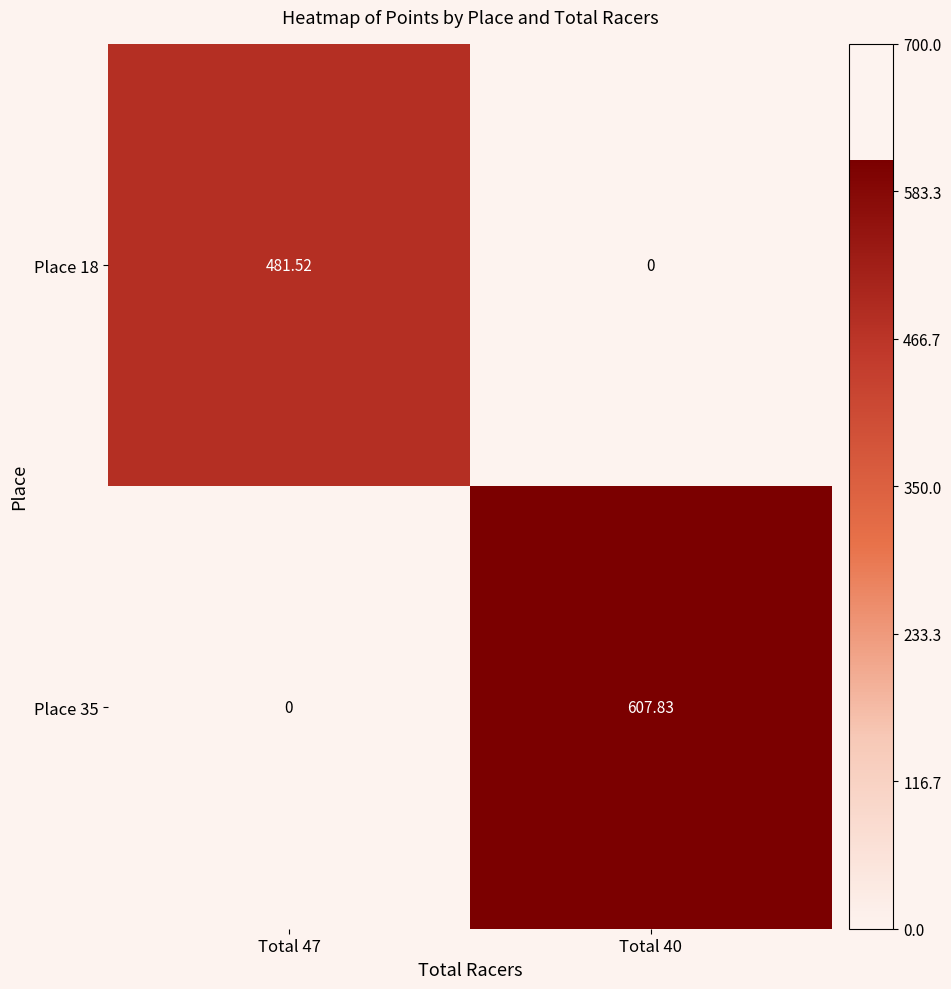

Rank the series by their maximum value, from highest to lowest.

Place 35, Place 18